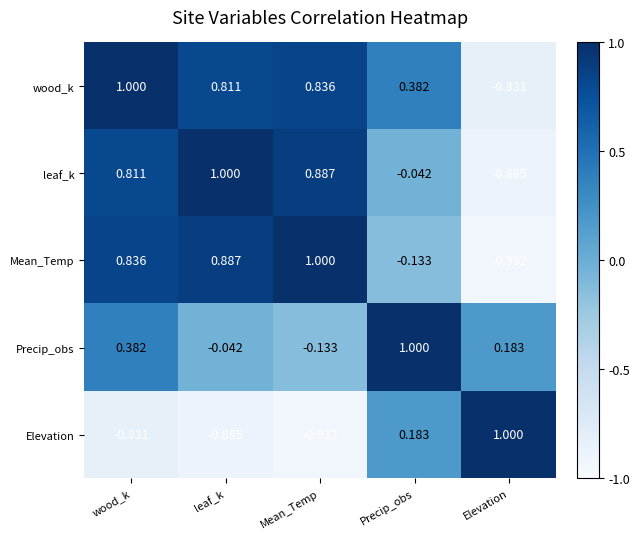

At which category is the sum across all series the highest?

wood_k